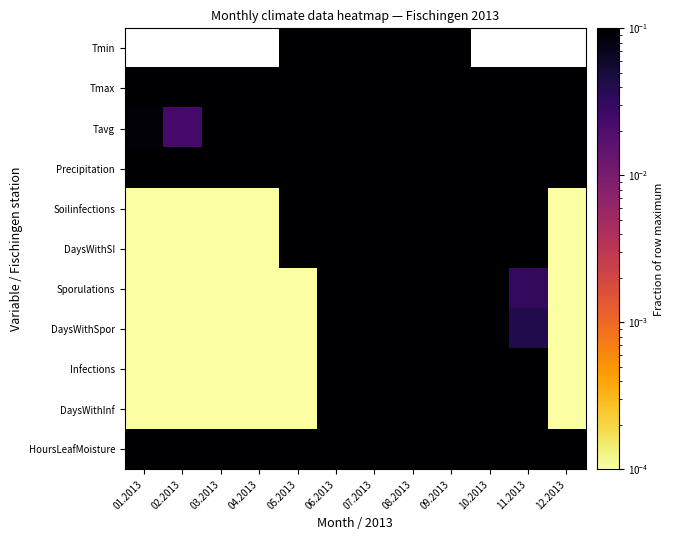

Reading left to right, transcribe all the data shown in this chart.

Tmin: 01.2013=-1.0	02.2013=-1.5	03.2013=-0.5	04.2013=-0.3	05.2013=0.4	06.2013=0.5	07.2013=1.0	08.2013=0.7	09.2013=0.6	10.2013=-0.2	11.2013=-0.9	12.2013=-0.6
Tmax: 01.2013=0.4	02.2013=0.3	03.2013=0.4	04.2013=0.7	05.2013=0.7	06.2013=0.9	07.2013=1.0	08.2013=1.0	09.2013=0.9	10.2013=0.7	11.2013=0.5	12.2013=0.4
Tavg: 01.2013=0.1	02.2013=0.0	03.2013=0.2	04.2013=0.5	05.2013=0.6	06.2013=0.8	07.2013=1.0	08.2013=0.9	09.2013=0.7	10.2013=0.6	11.2013=0.3	12.2013=0.2
Precipitation: 01.2013=0.3	02.2013=0.4	03.2013=0.4	04.2013=0.5	05.2013=1.0	06.2013=0.4	07.2013=0.5	08.2013=0.5	09.2013=0.6	10.2013=0.6	11.2013=0.5	12.2013=0.5
Soilinfections: 01.2013=0.0	02.2013=0.0	03.2013=0.0	04.2013=0.0	05.2013=1.0	06.2013=0.4	07.2013=0.5	08.2013=0.3	09.2013=0.8	10.2013=0.7	11.2013=0.1	12.2013=0.0
DaysWithSI: 01.2013=0.0	02.2013=0.0	03.2013=0.0	04.2013=0.0	05.2013=0.8	06.2013=0.5	07.2013=0.8	08.2013=0.8	09.2013=0.9	10.2013=1.0	11.2013=0.2	12.2013=0.0
Sporulations: 01.2013=0.0	02.2013=0.0	03.2013=0.0	04.2013=0.0	05.2013=0.0	06.2013=0.3	07.2013=0.7	08.2013=0.8	09.2013=1.0	10.2013=0.9	11.2013=0.0	12.2013=0.0
DaysWithSpor: 01.2013=0.0	02.2013=0.0	03.2013=0.0	04.2013=0.0	05.2013=0.0	06.2013=0.5	07.2013=0.9	08.2013=1.0	09.2013=0.8	10.2013=0.7	11.2013=0.0	12.2013=0.0
Infections: 01.2013=0.0	02.2013=0.0	03.2013=0.0	04.2013=0.0	05.2013=0.0	06.2013=0.5	07.2013=0.7	08.2013=0.7	09.2013=1.0	10.2013=0.7	11.2013=0.2	12.2013=0.0
DaysWithInf: 01.2013=0.0	02.2013=0.0	03.2013=0.0	04.2013=0.0	05.2013=0.0	06.2013=0.7	07.2013=1.0	08.2013=1.0	09.2013=1.0	10.2013=0.9	11.2013=0.3	12.2013=0.0
HoursLeafMoisture: 01.2013=0.6	02.2013=0.5	03.2013=0.5	04.2013=0.4	05.2013=0.9	06.2013=0.6	07.2013=0.7	08.2013=0.8	09.2013=1.0	10.2013=0.9	11.2013=0.7	12.2013=0.5